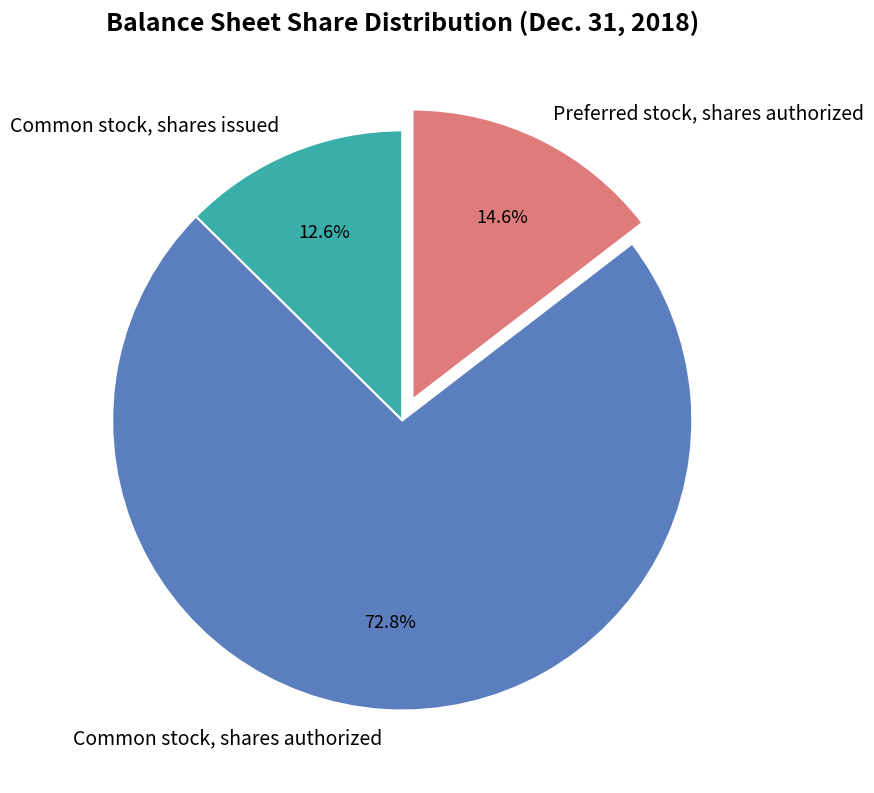

What percentage is the Common stock, shares issued slice, to the nearest percent?

13%